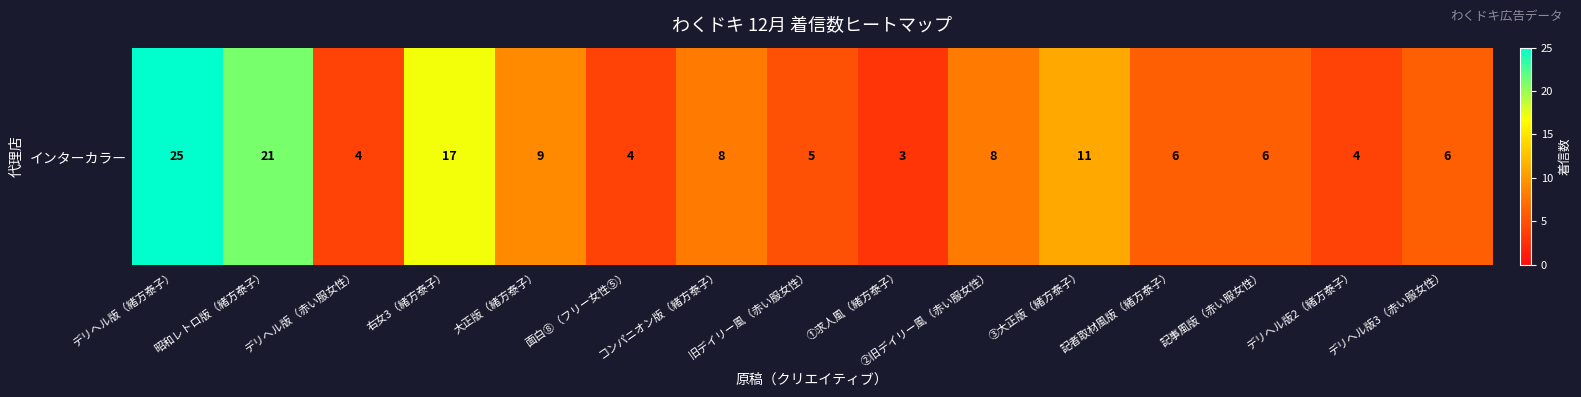

What is the sum of the values at 昭和レトロ版（緒方泰子） and ②旧デイリー風（赤い服女性）?

29